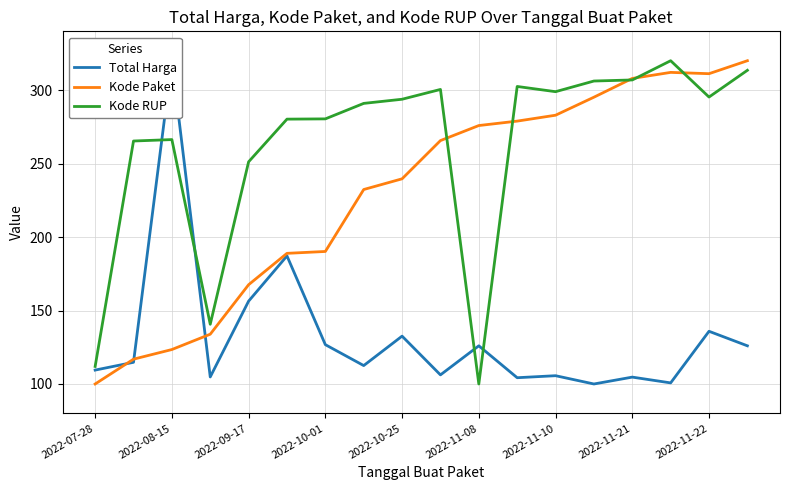

What is the average value of the Kode Paket series?

230.1